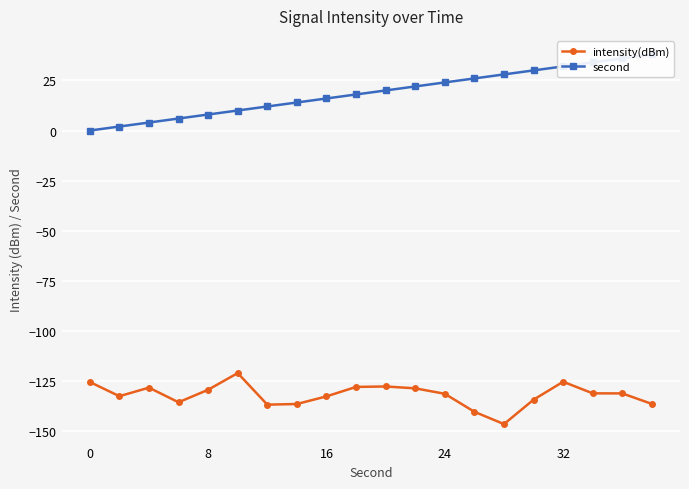

The value of intensity(dBm) at 16 is -132.6. True or false?

True